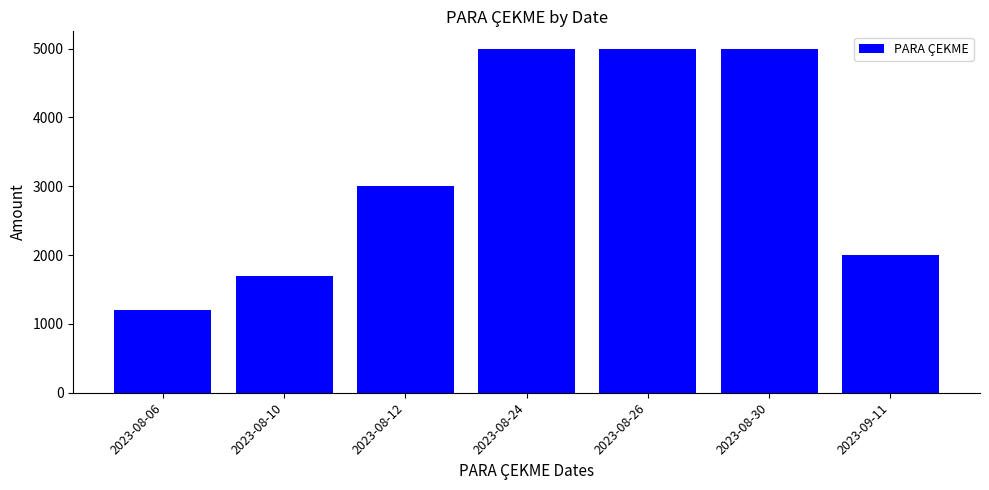

Between 2023-08-26 and 2023-09-11, which is larger?

2023-08-26